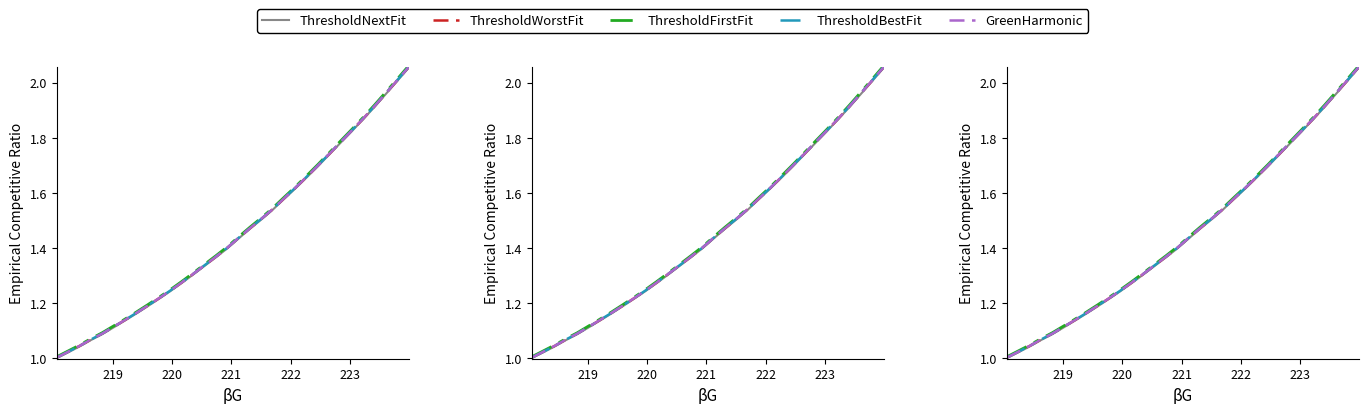

List the series in order of their peak value, highest first.

ThresholdFirstFit, ThresholdBestFit, GreenHarmonic, ThresholdWorstFit, ThresholdNextFit